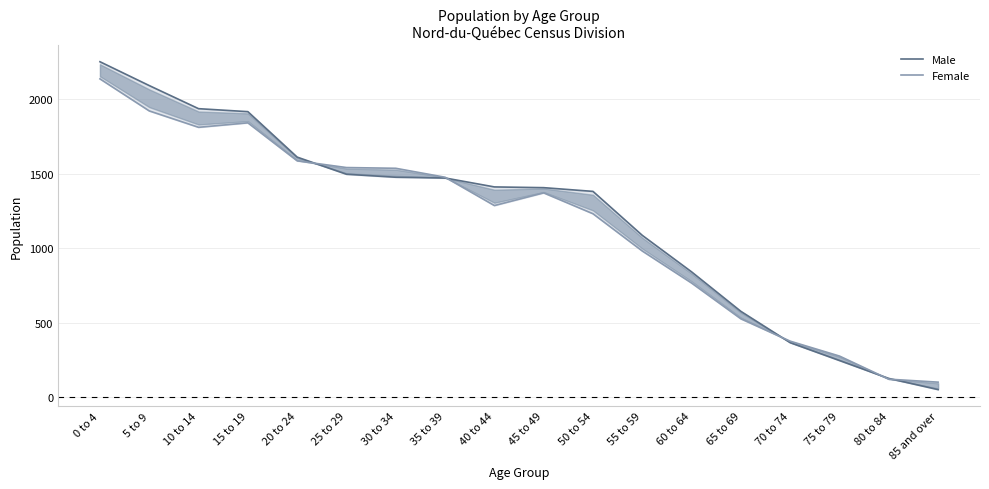

Is it true that Male equals 1495 at 25 to 29?

True